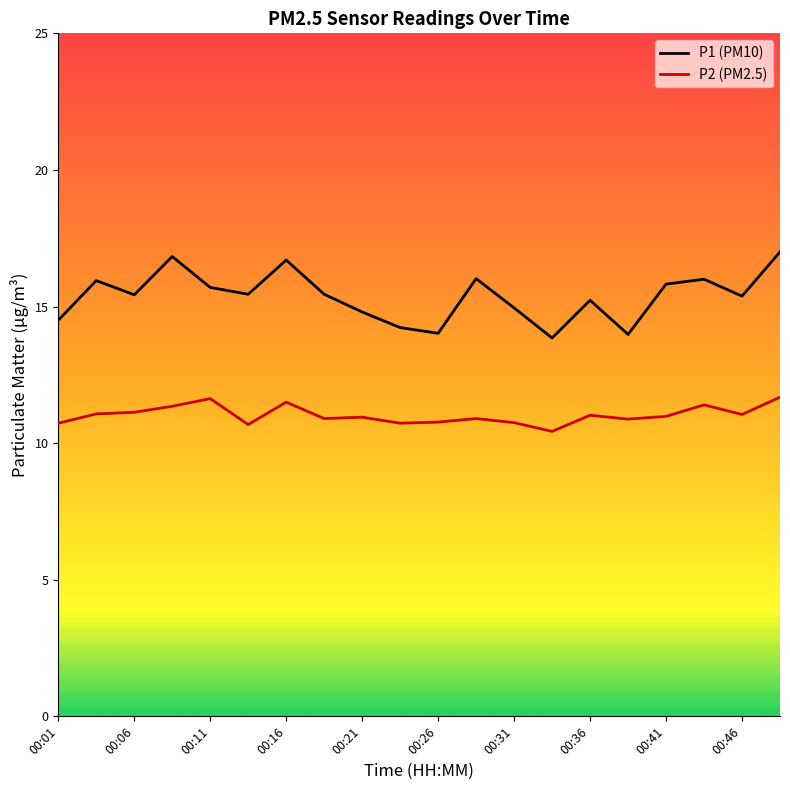

List the series in order of their peak value, highest first.

P1 (PM10), P2 (PM2.5)